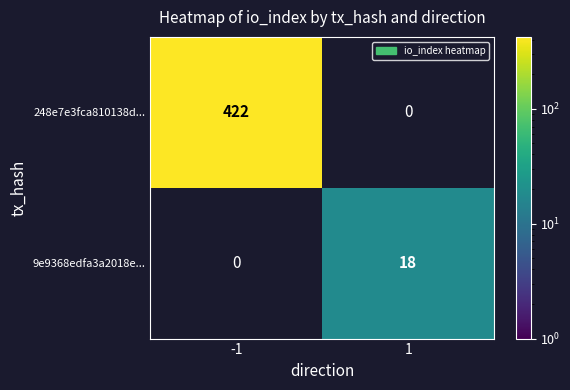

The 9e9368edfa3a2018e... series shows 25 at 1. True or false?

False